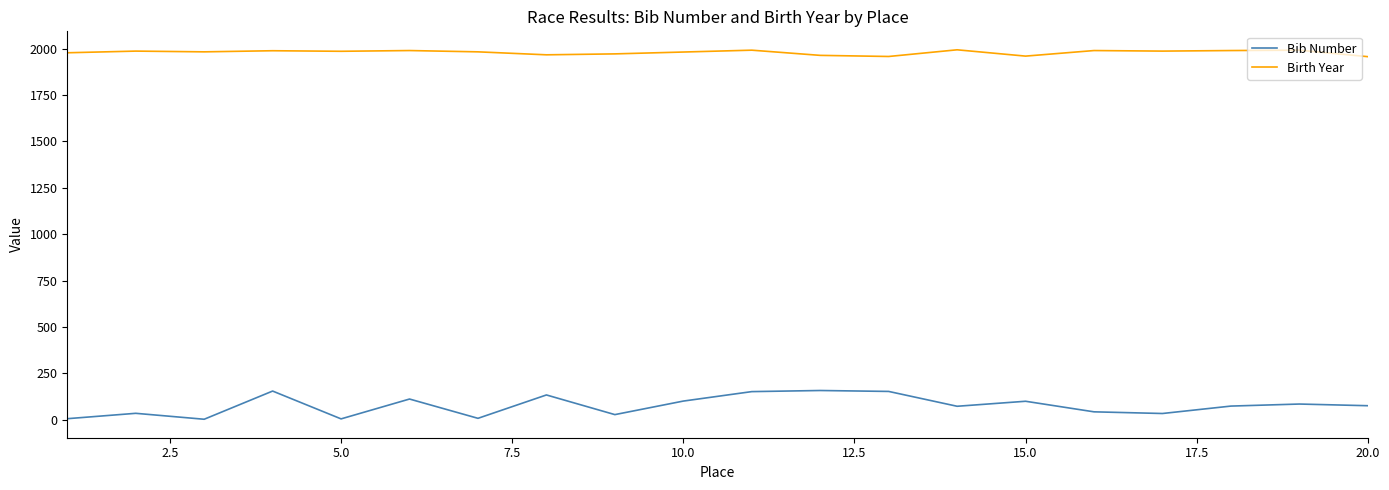

Which series has the largest total across all categories?

Birth Year